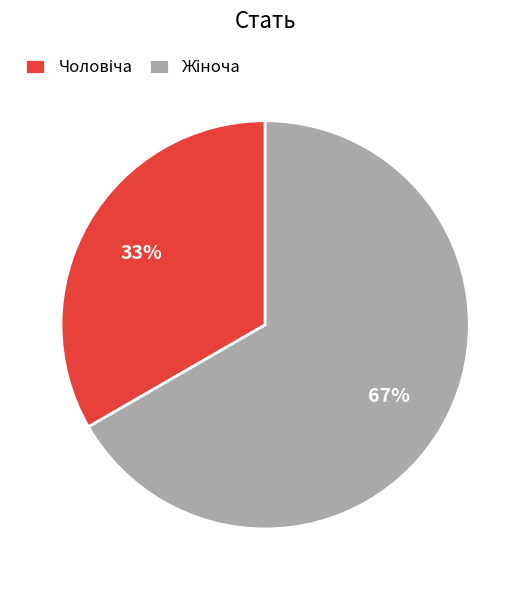

Is there any slice that represents more than half of the pie?

Yes